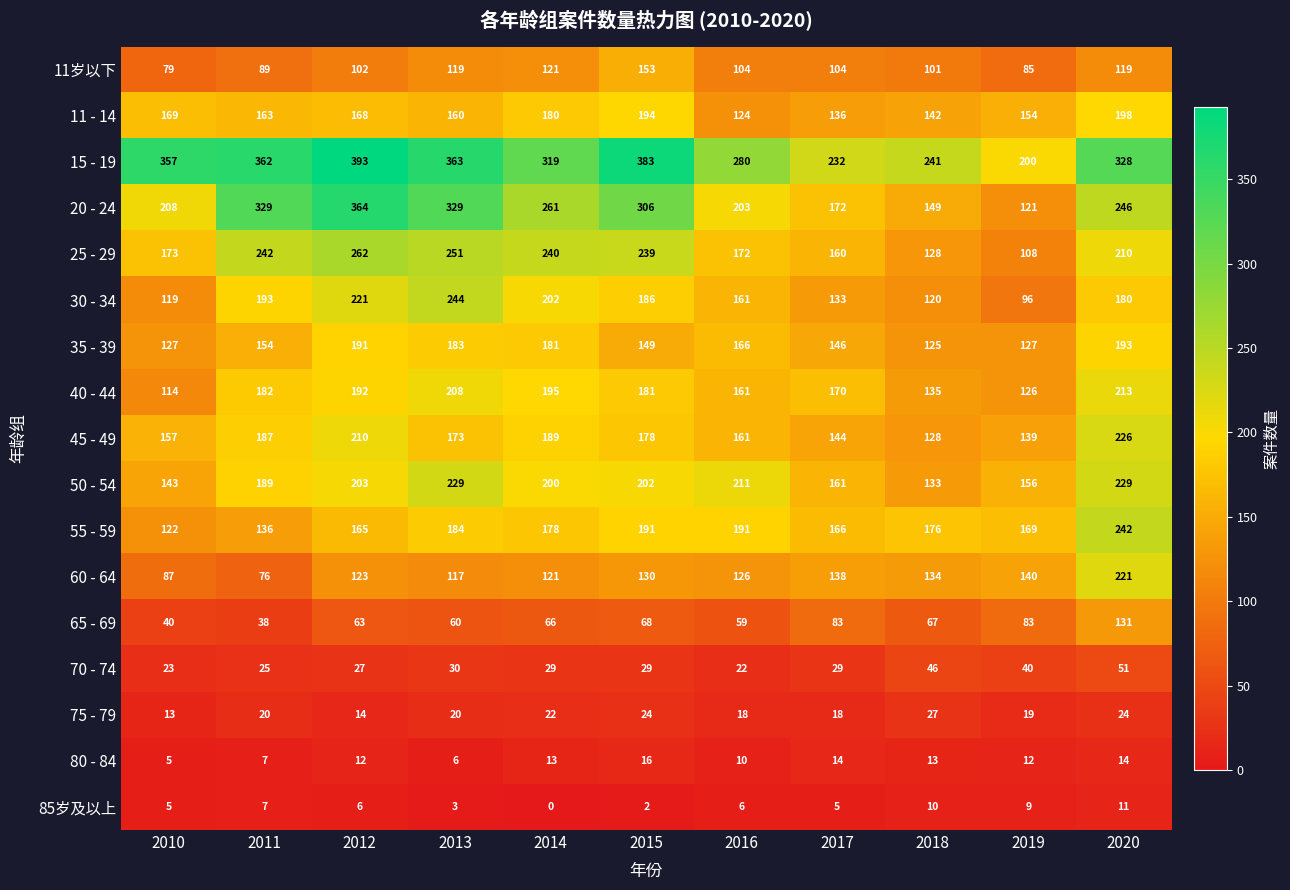

At which category does the chart reach its peak across all series?

2012